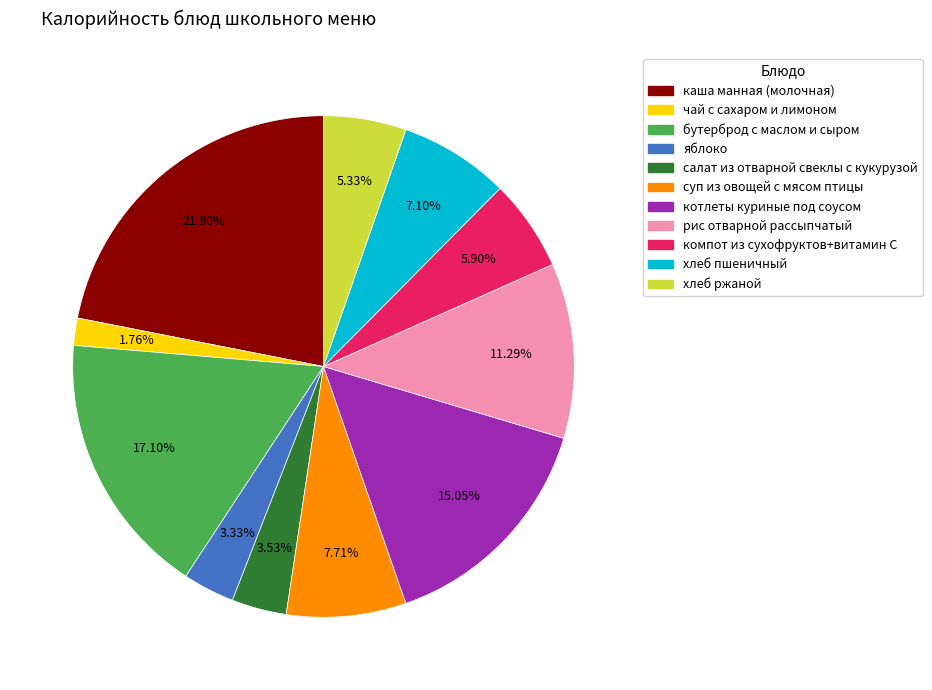

Do хлеб пшеничный and котлеты куриные под соусом together represent more than half of the pie?

No